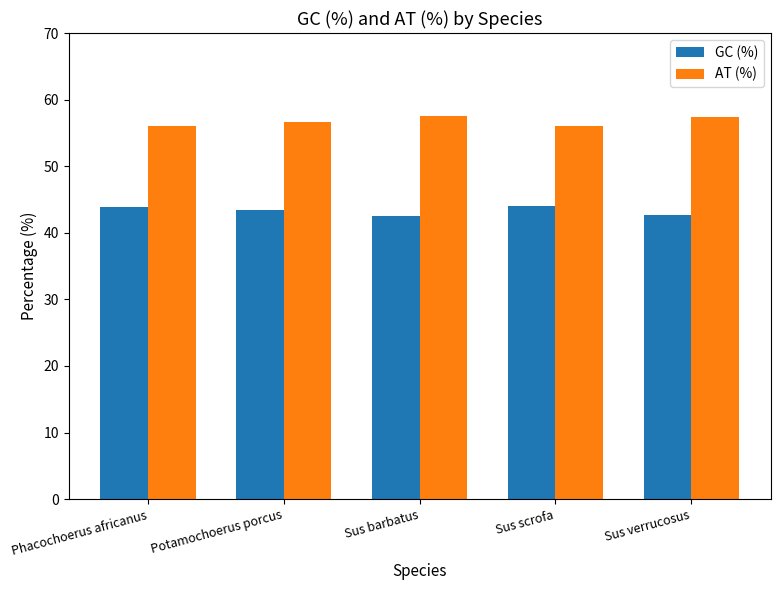

What is the highest value of the AT (%) series?

57.5